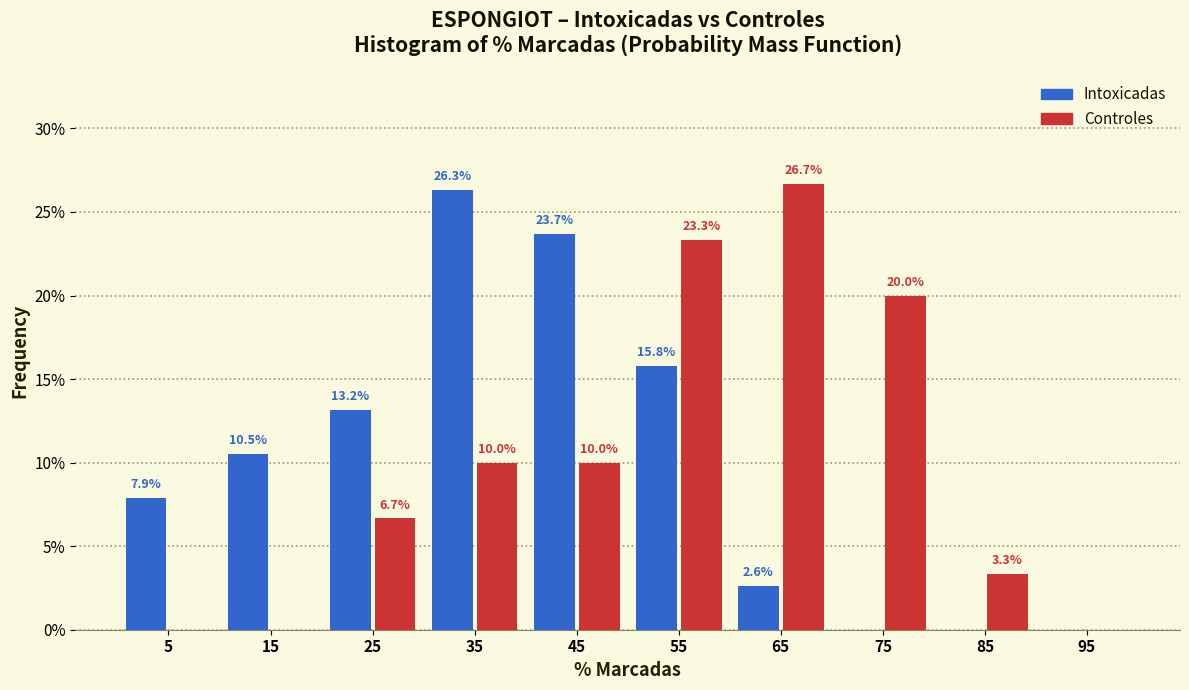

In the Controles series, which range on the x-axis has the tallest bar?

60 to 70